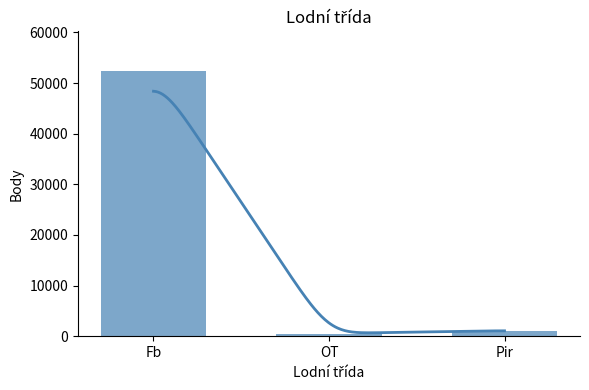

Reading left to right, what are all the values shown in this chart?

Fb=52350	OT=527	Pir=1108